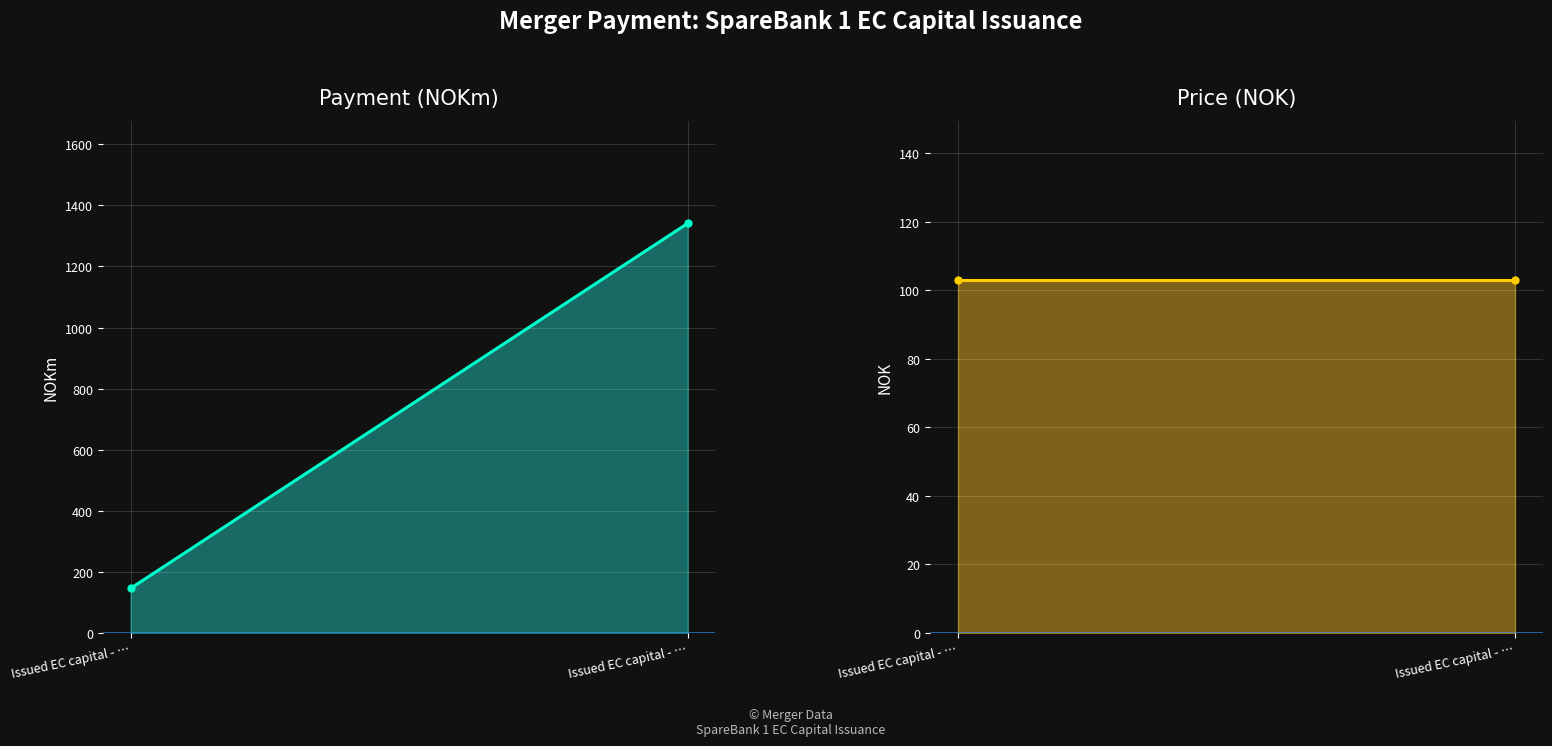

What is the label of the 1st point from the left?

Issued EC capital - …